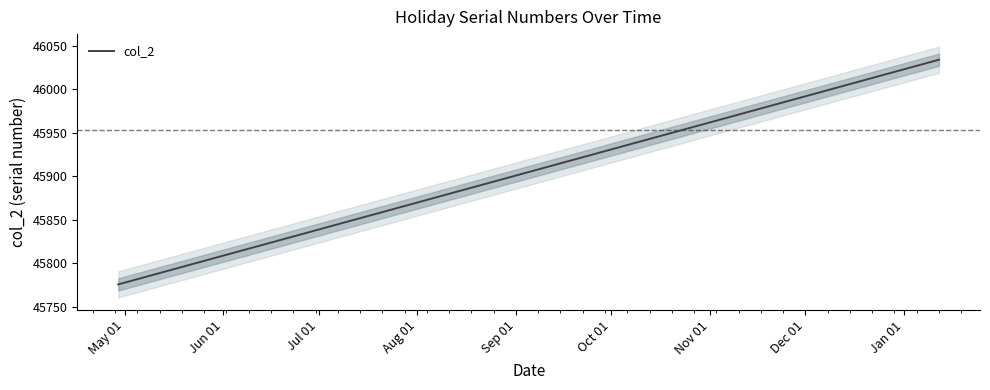

What is the value of the 4th point from the left?

45782